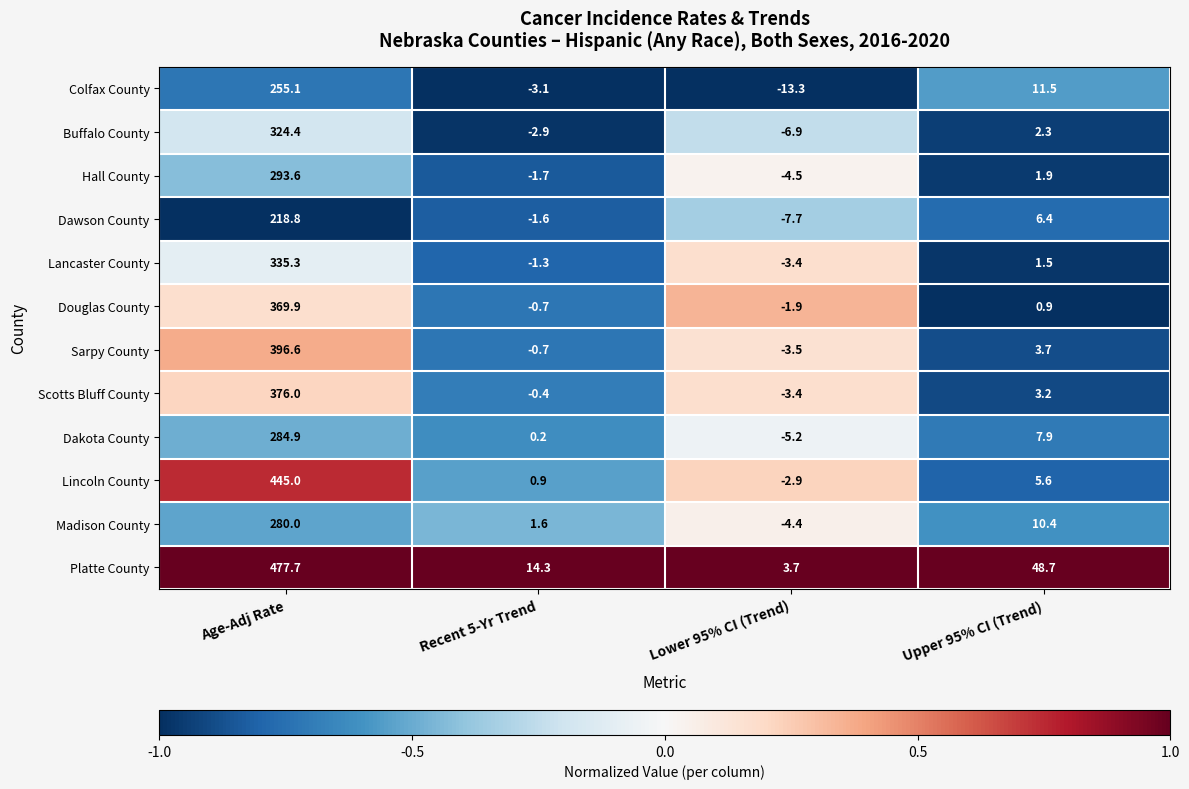

What is the spread (max minus min) of values at Age-Adj Rate?

258.9